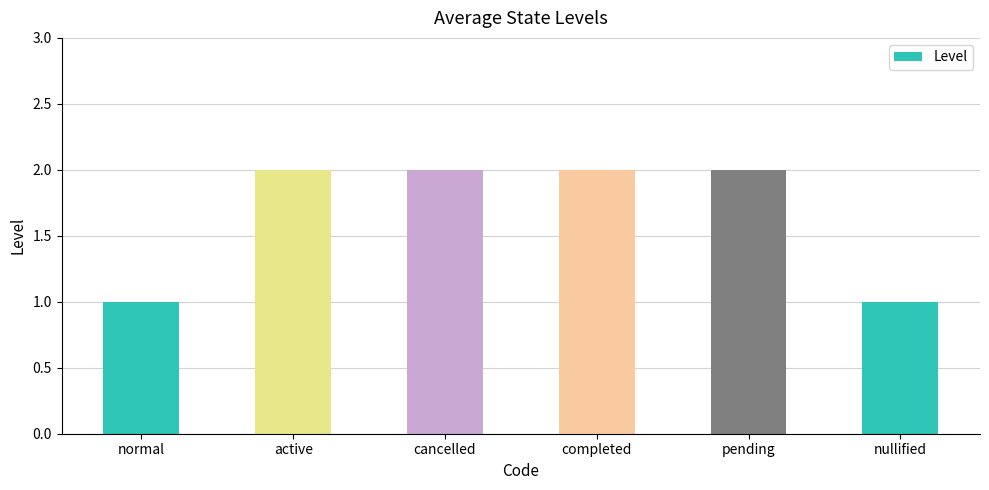

Is it true that the value at completed is 1?

False